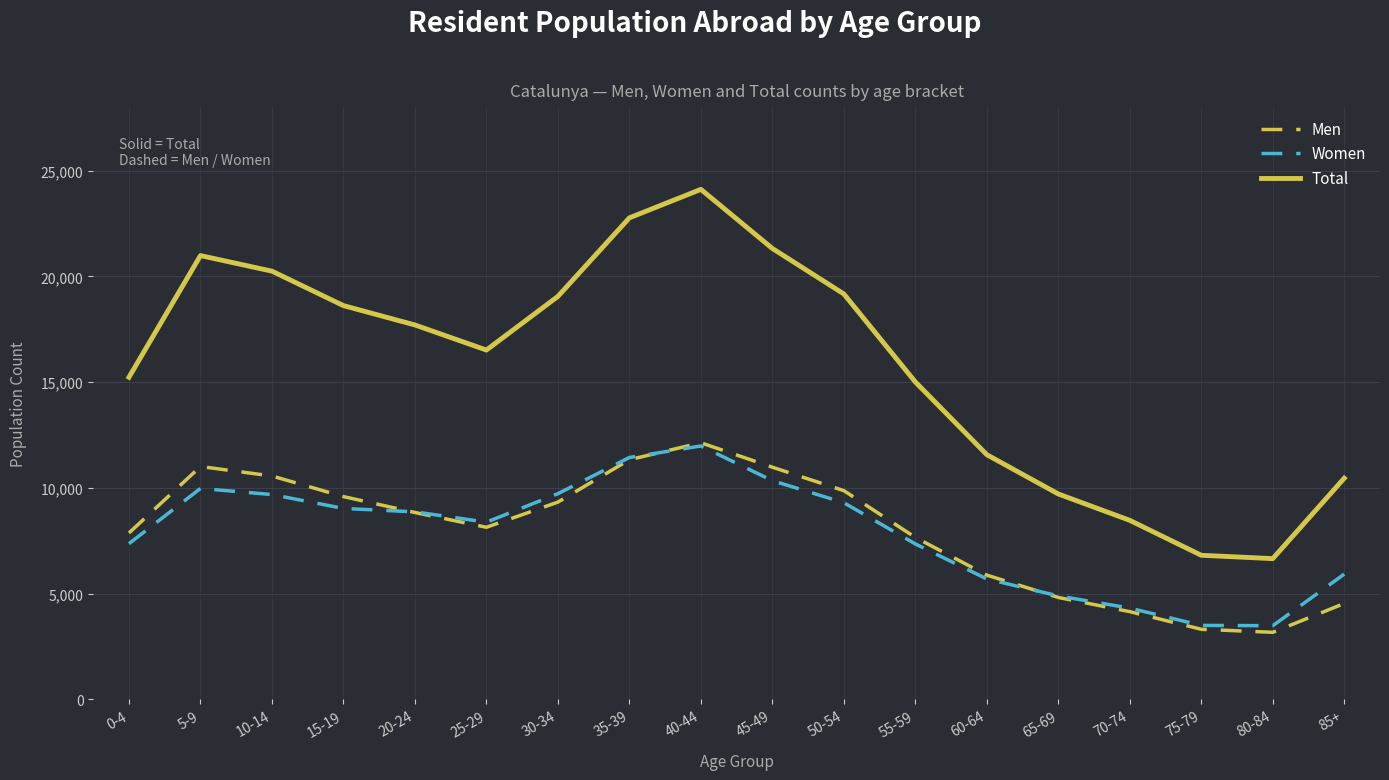

What is the average value of the Total series?

15799